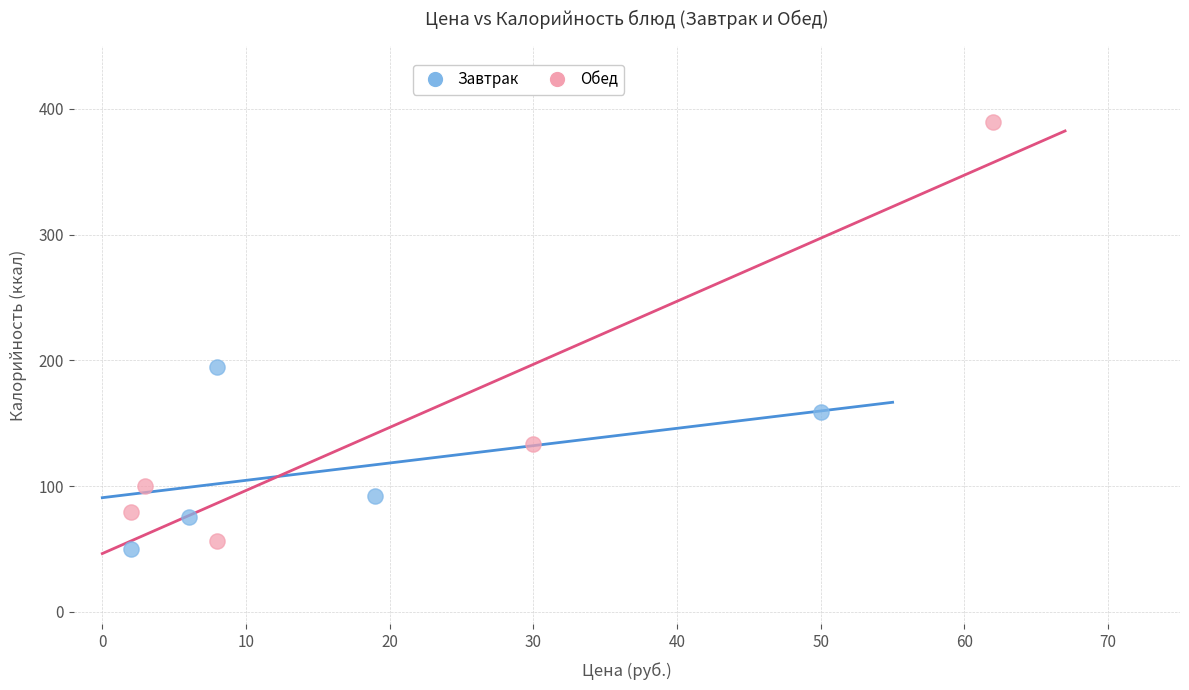

Which series contains the highest Y value?

Обед